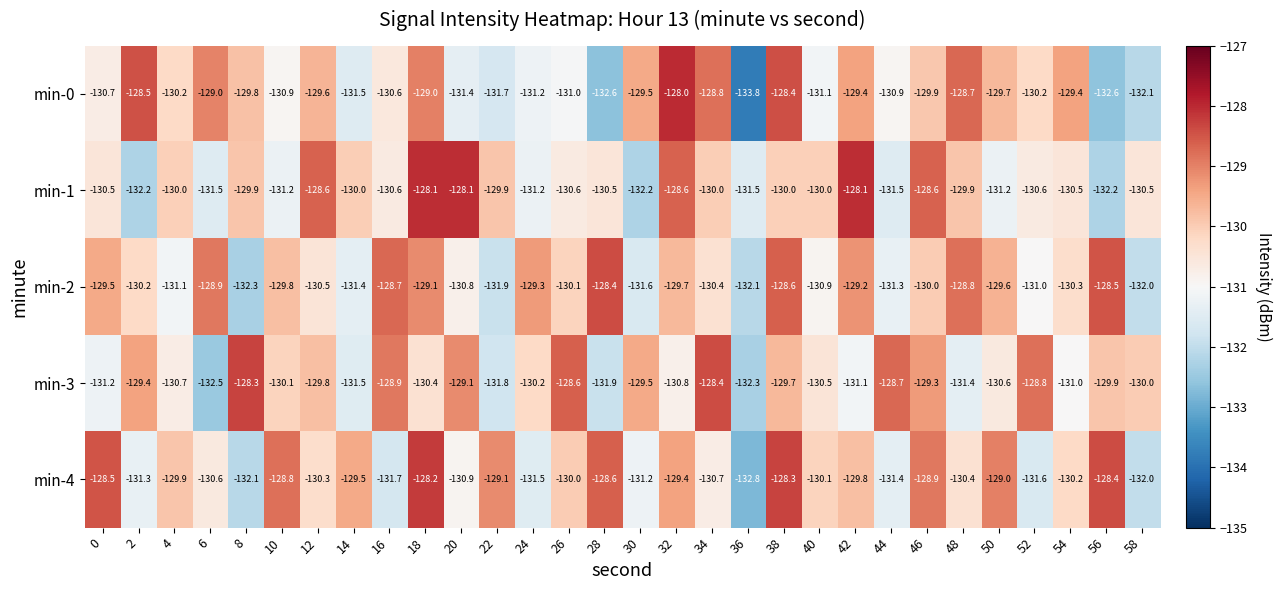

What is the approximate value of min-2 at 54?

-130.3